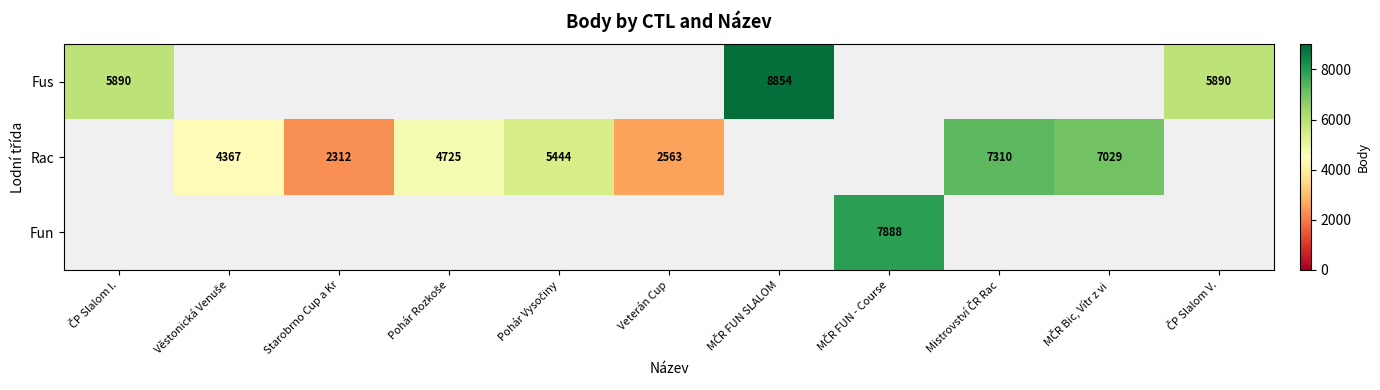

Is it true that Rac equals 764 at Starobrno Cup a Kr?

False